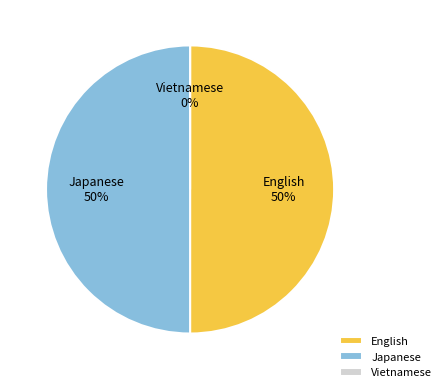

What percentage is NOT represented by Japanese?

50.0%